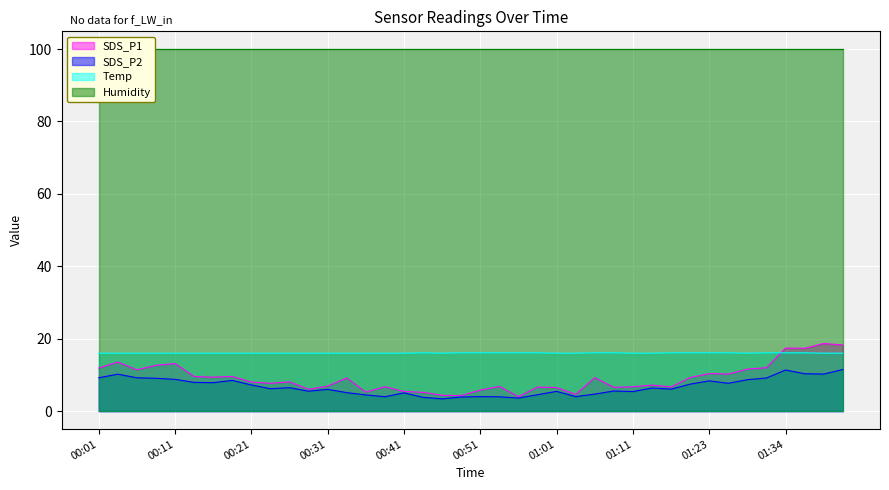

True or false: SDS_P2 has a value of 3.4 at 00:46.

True